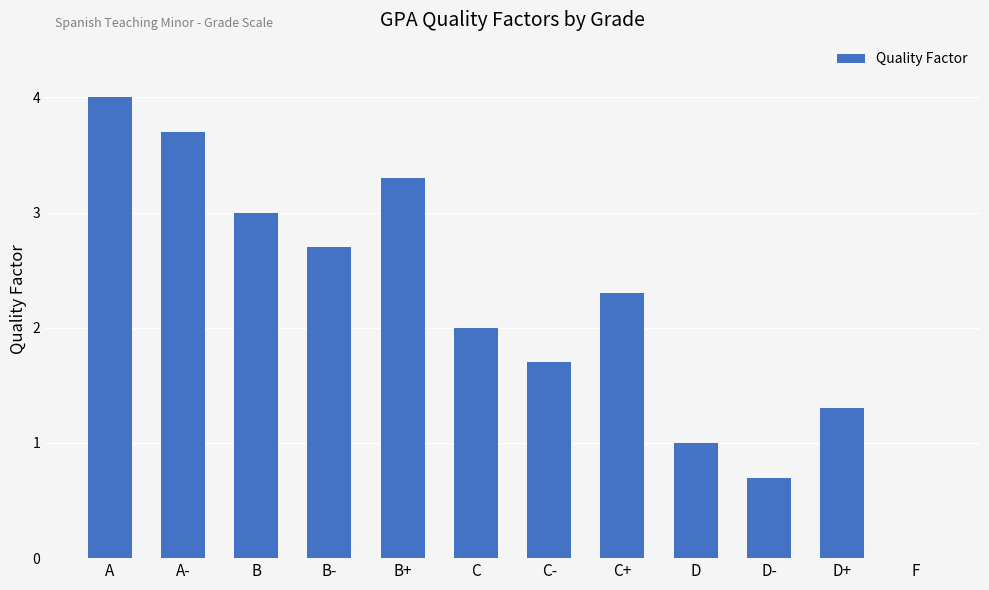

The value at B+ is 3.3. True or false?

True